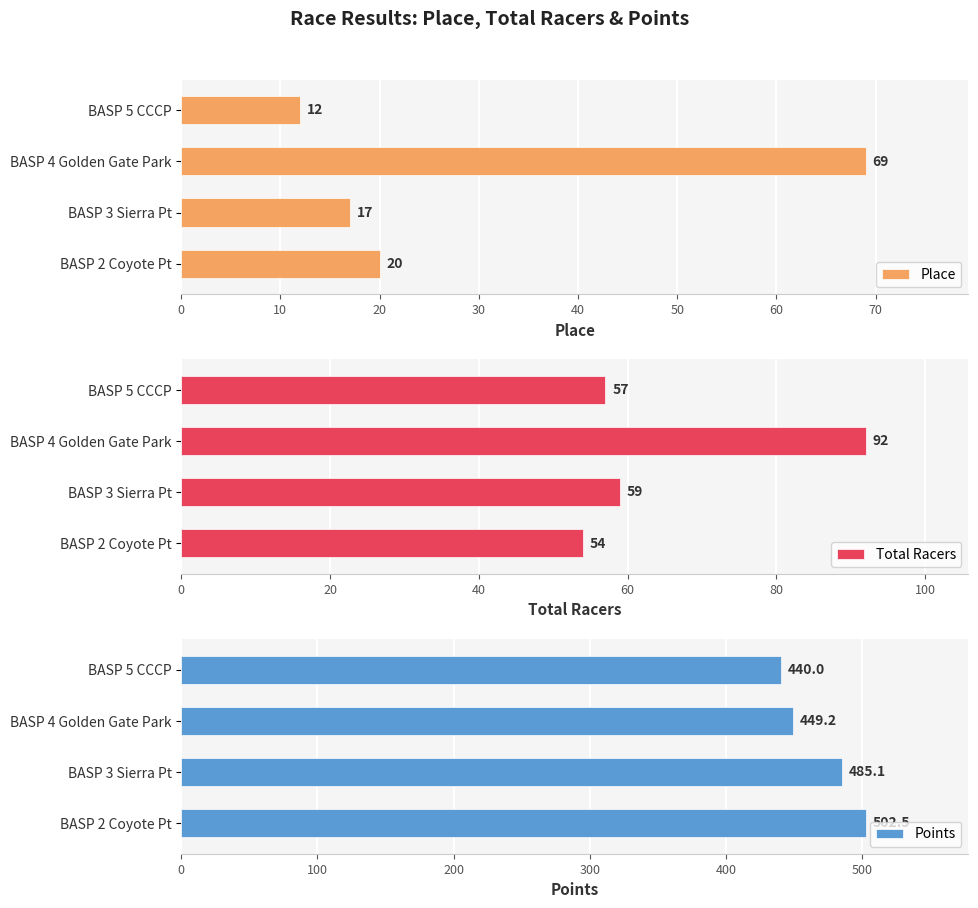

Read the Place value at BASP 5 CCCP, to the nearest 5.

10